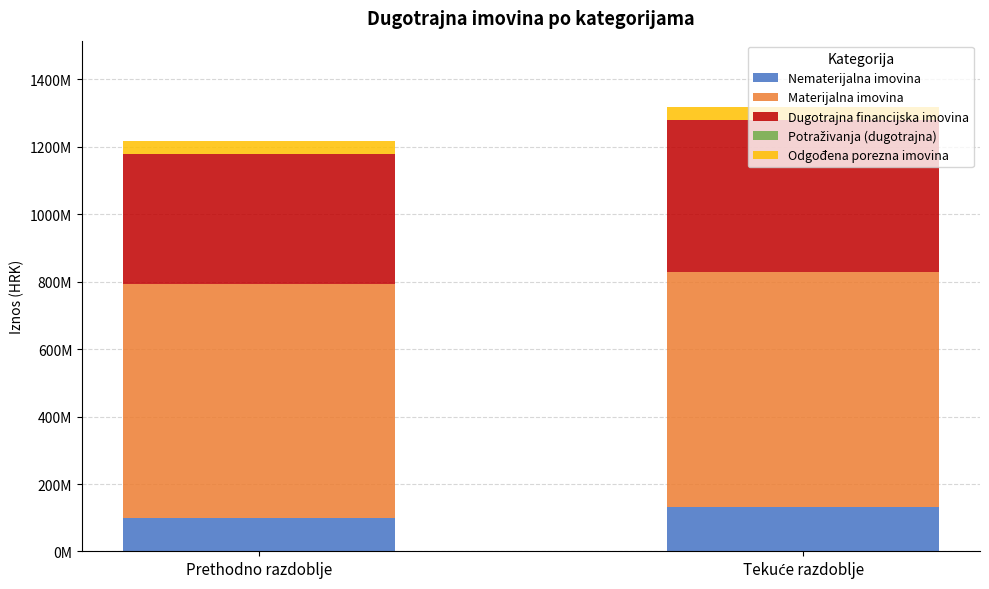

Rank the categories by Dugotrajna financijska imovina value from highest to lowest.

Tekuće razdoblje, Prethodno razdoblje